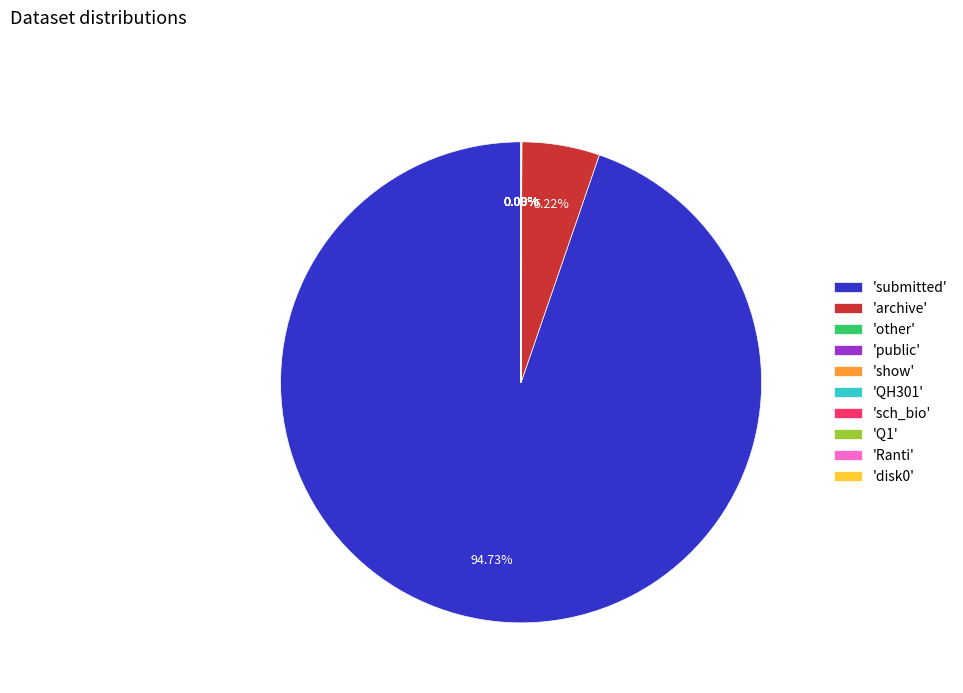

Is 'submitted' the majority of the pie?

Yes